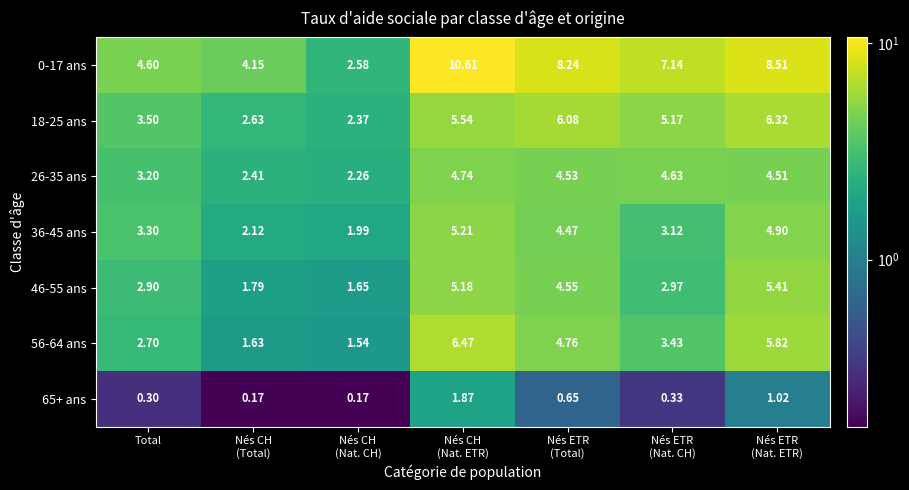

Where does the 46-55 ans series first go above 2?

Total